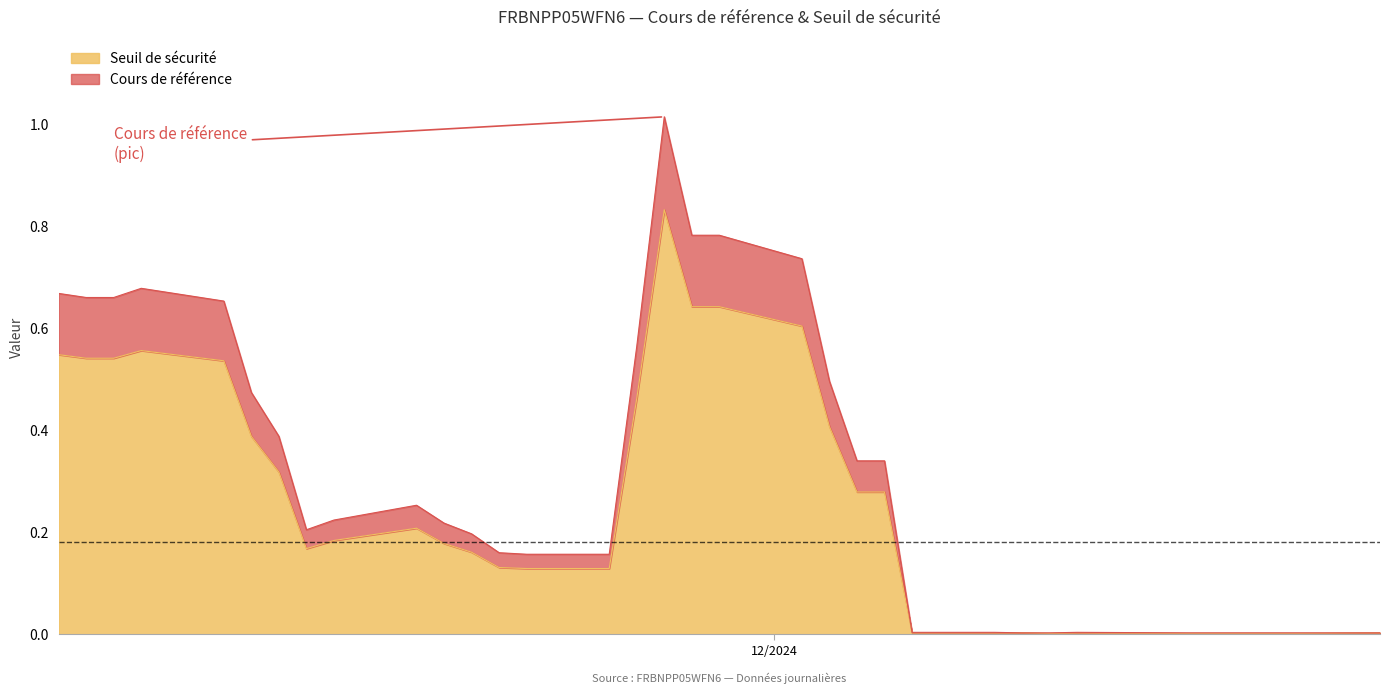

At how many categories does at least one series exceed 0?

34